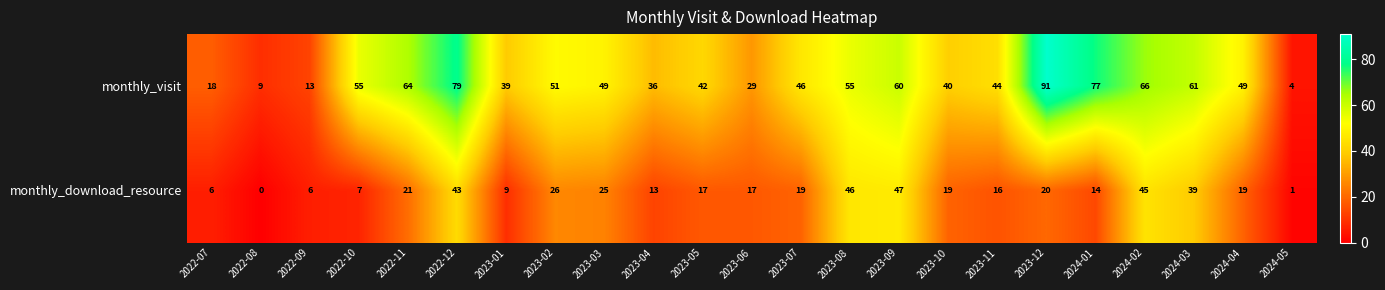

What is the total value across all series at 2023-08?

101